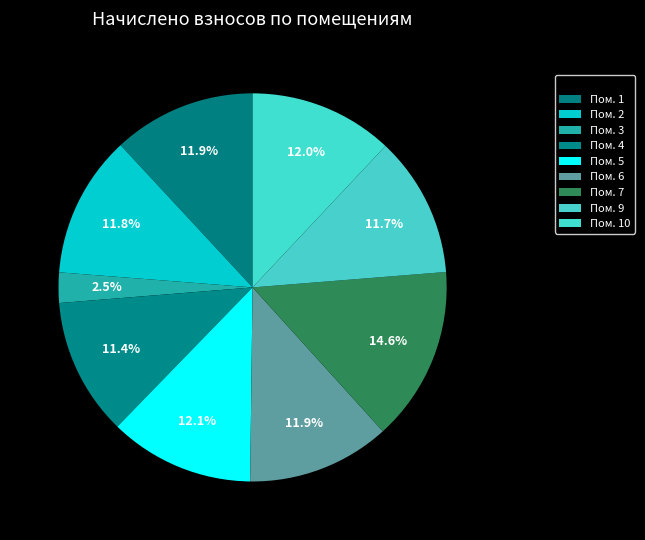

How many slices are in this pie chart?

9